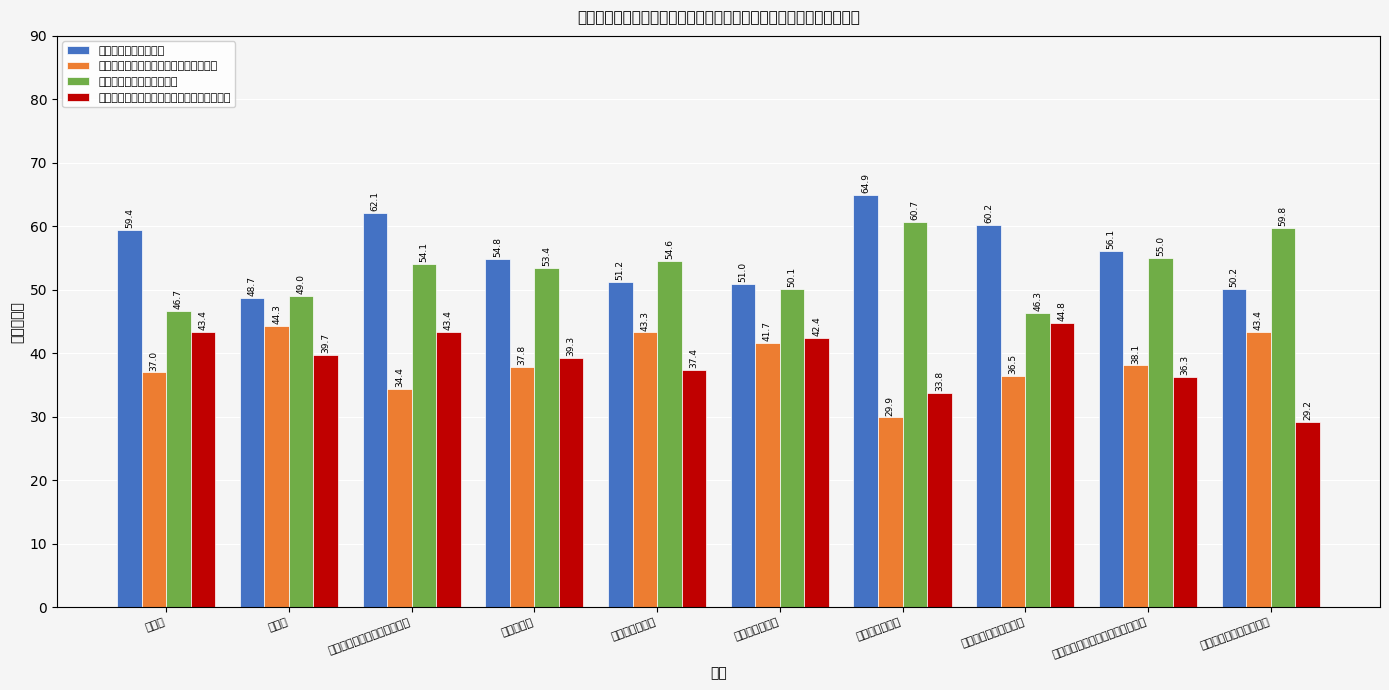

What is the difference between the maximum and minimum values in the 役に立った（正社員） series?

16.2